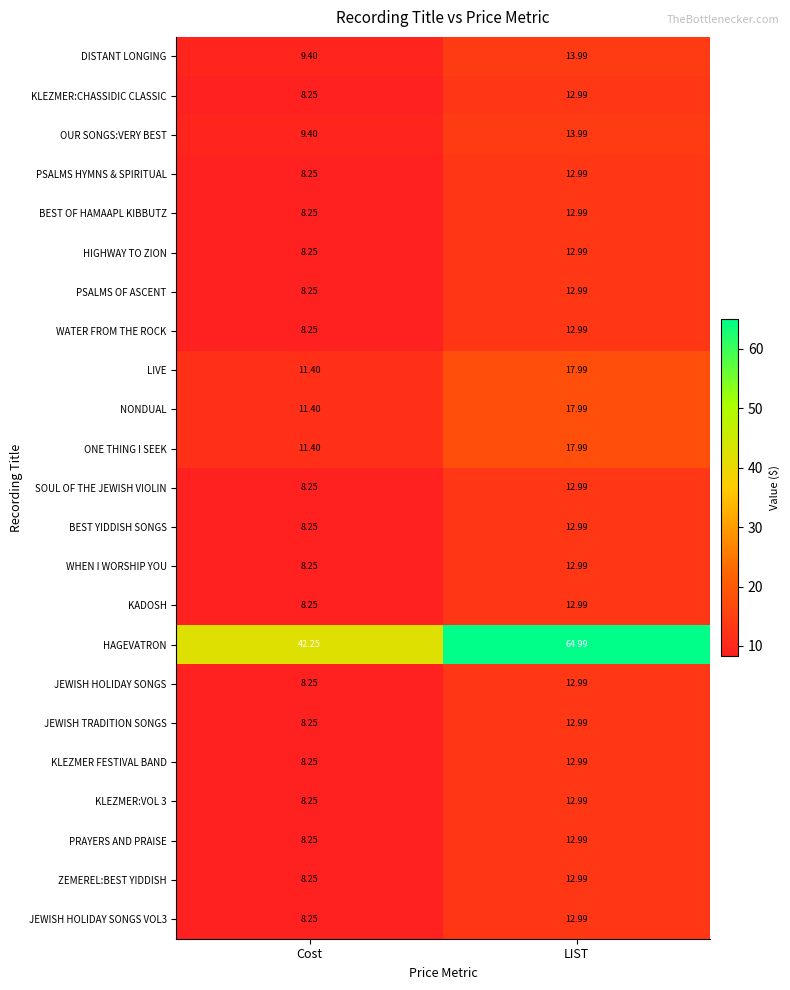

Which series has the widest spread of values?

HAGEVATRON